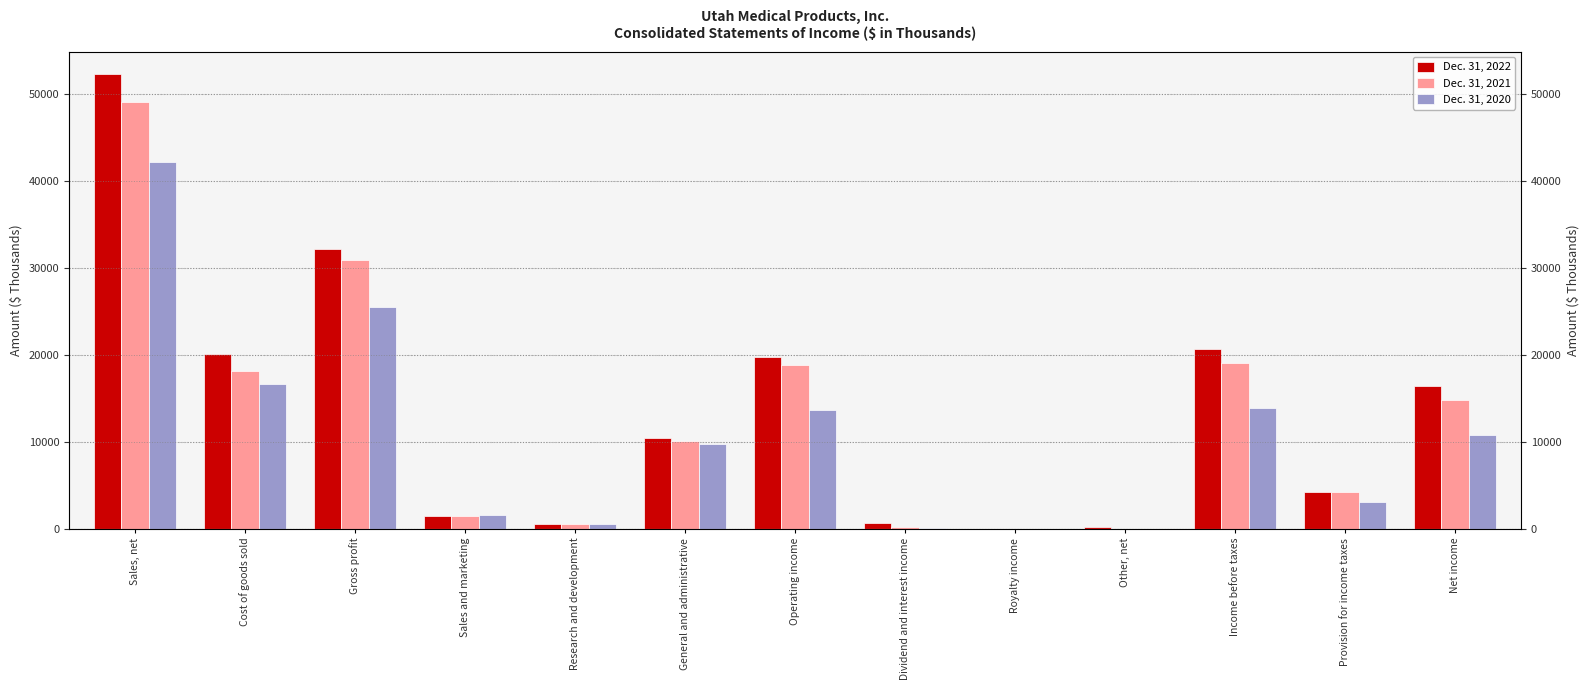

Where does the Dec. 31, 2021 series first go above 10097?

Sales, net